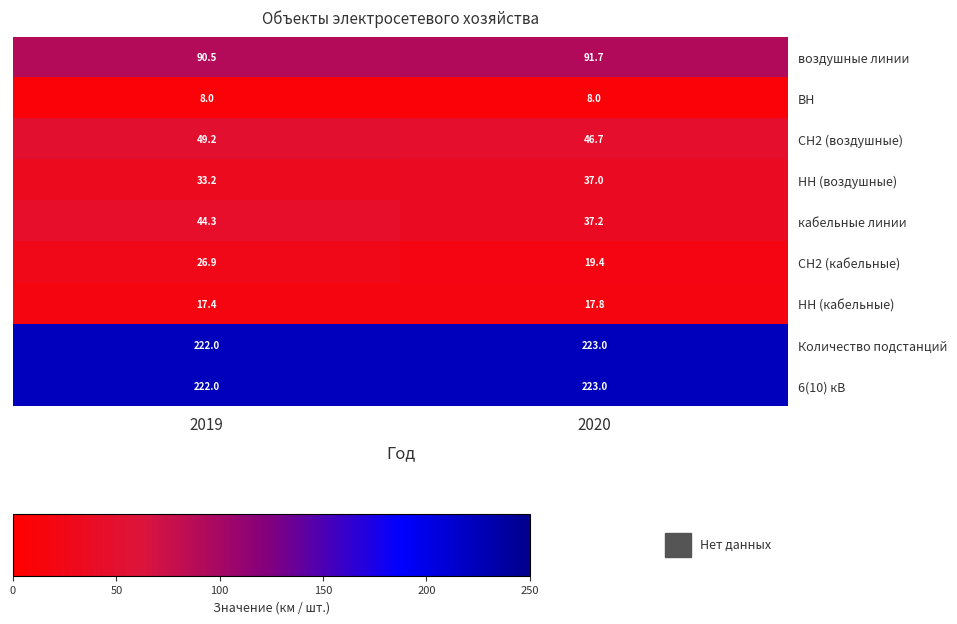

At which category is the sum across all series the highest?

2019